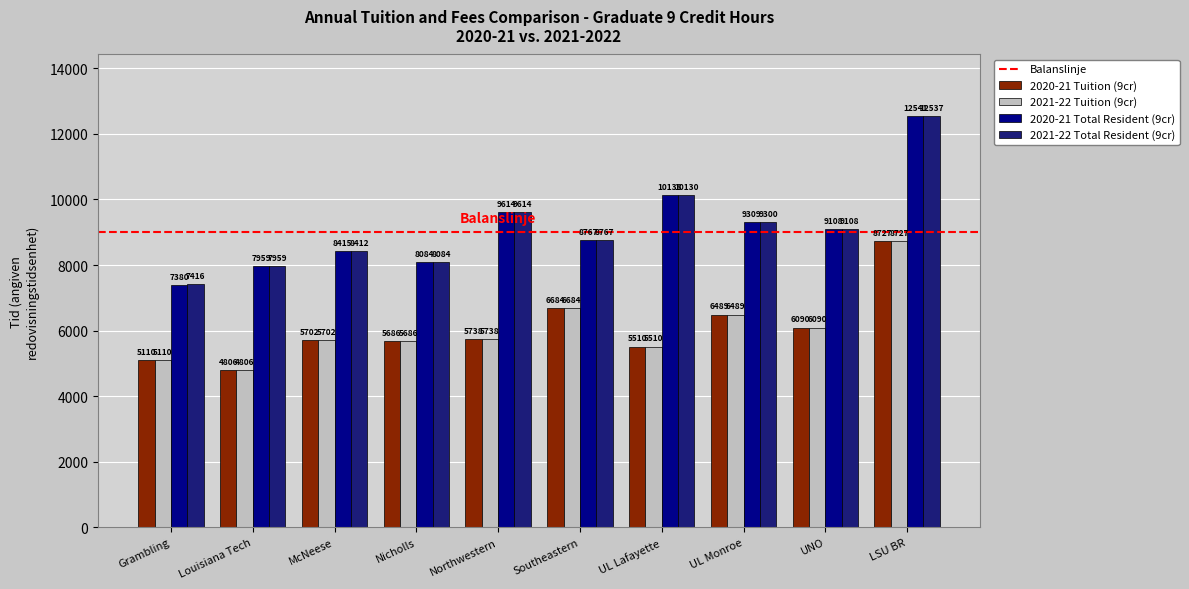

What is the difference between the 2021-22 Total Resident (9cr) values at Louisiana Tech and McNeese?

453.9